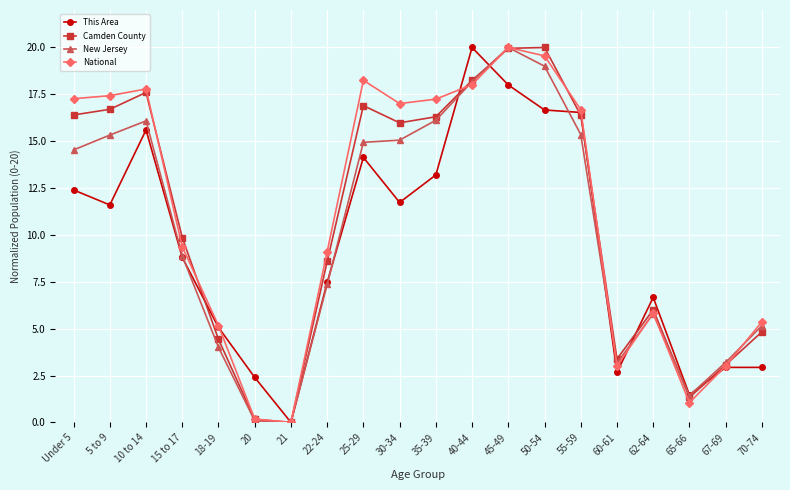

How many interior local peaks does the National series have?

4